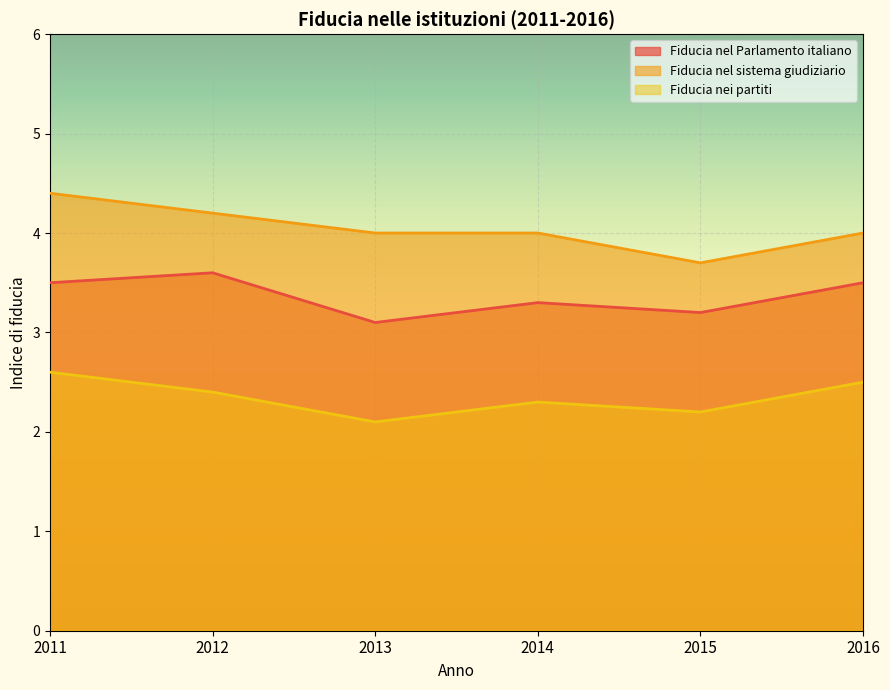

What is the value of the Fiducia nei partiti point at the 4th from the left?

2.3